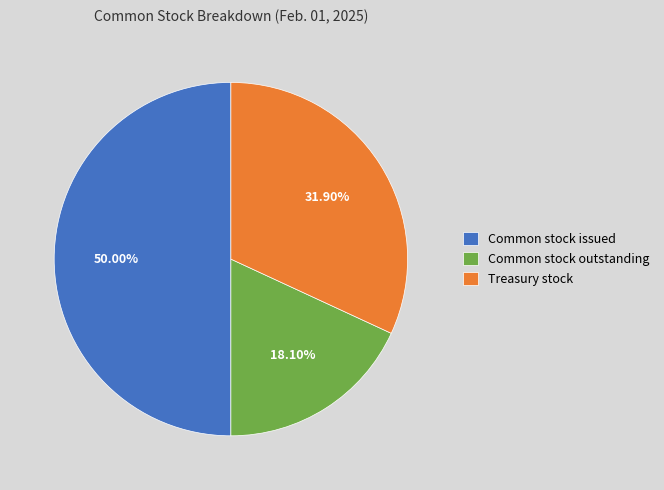

To the nearest percent, what is the difference between the Treasury stock and Common stock issued slice percentages?

18%